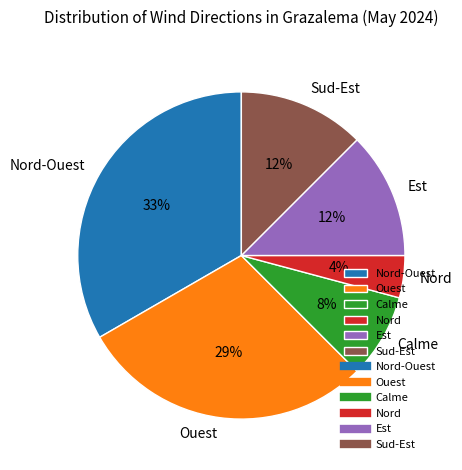

What is the smallest slice in the pie chart?

Nord